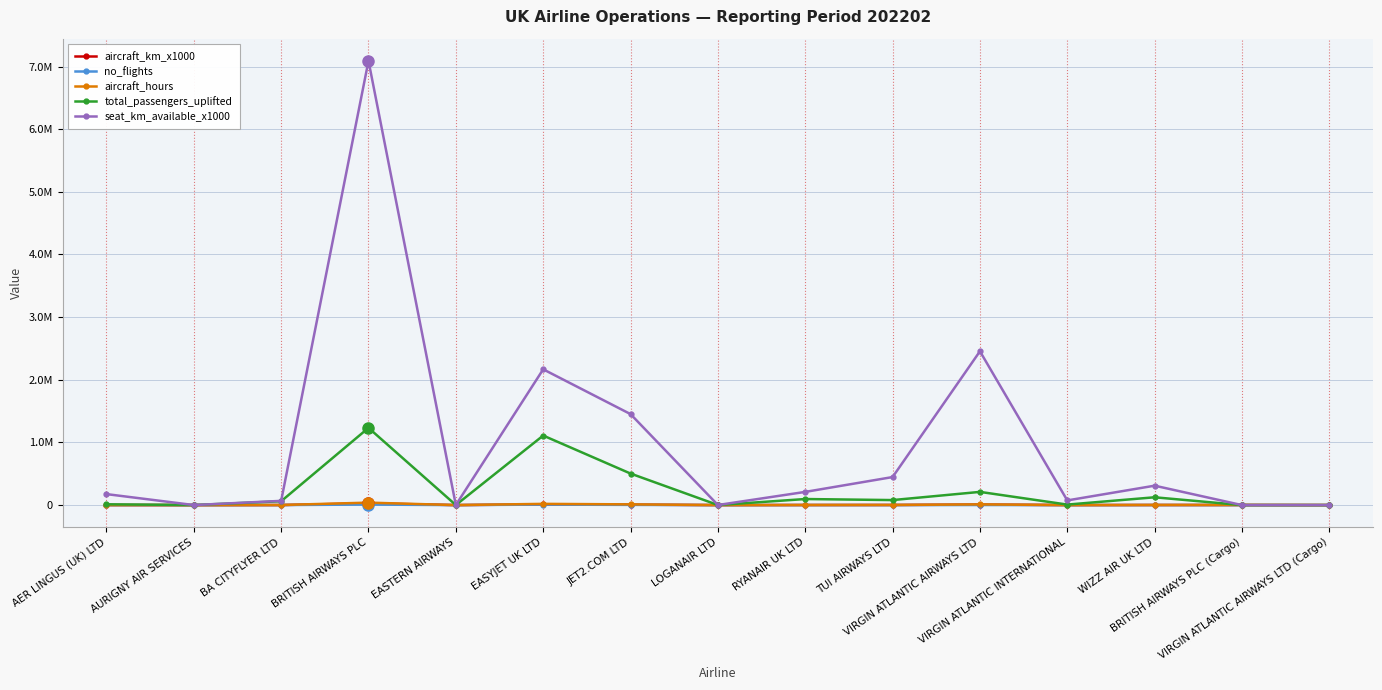

What is the spread (max minus min) of values at AURIGNY AIR SERVICES?

847.0